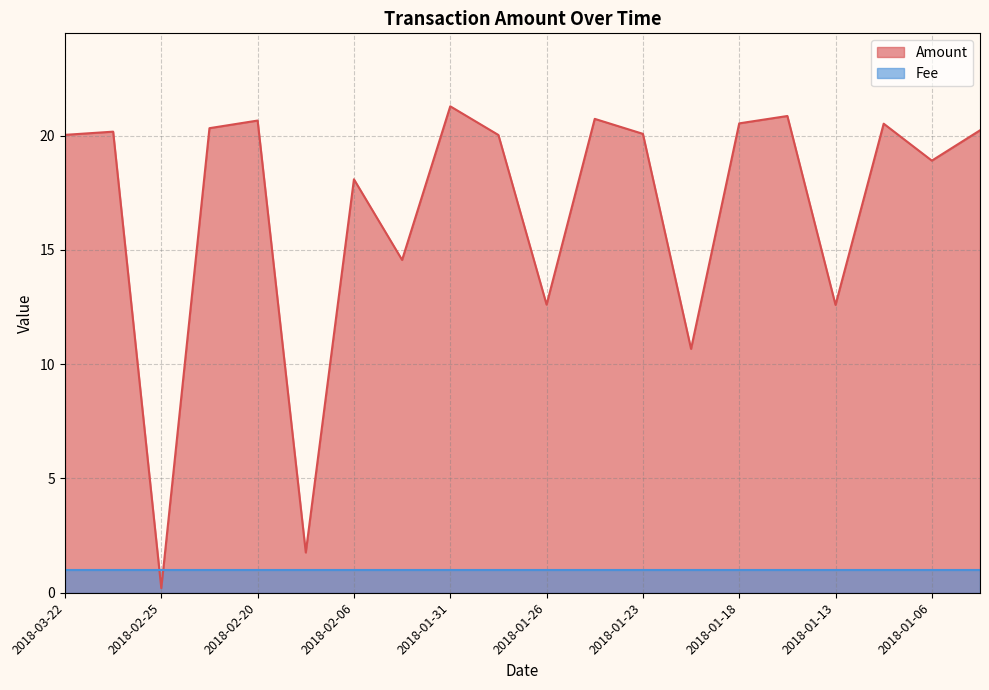

What is the change in value from 2018-01-30 to 2018-01-08?

+0.5